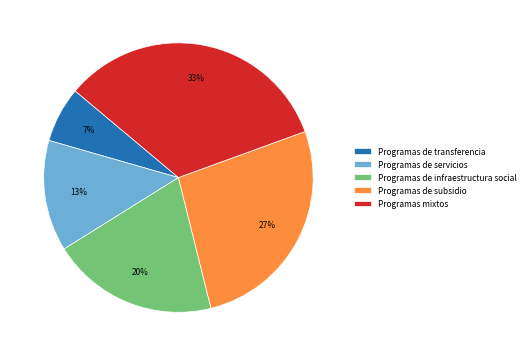

Does Programas mixtos account for over 50% of the chart?

No